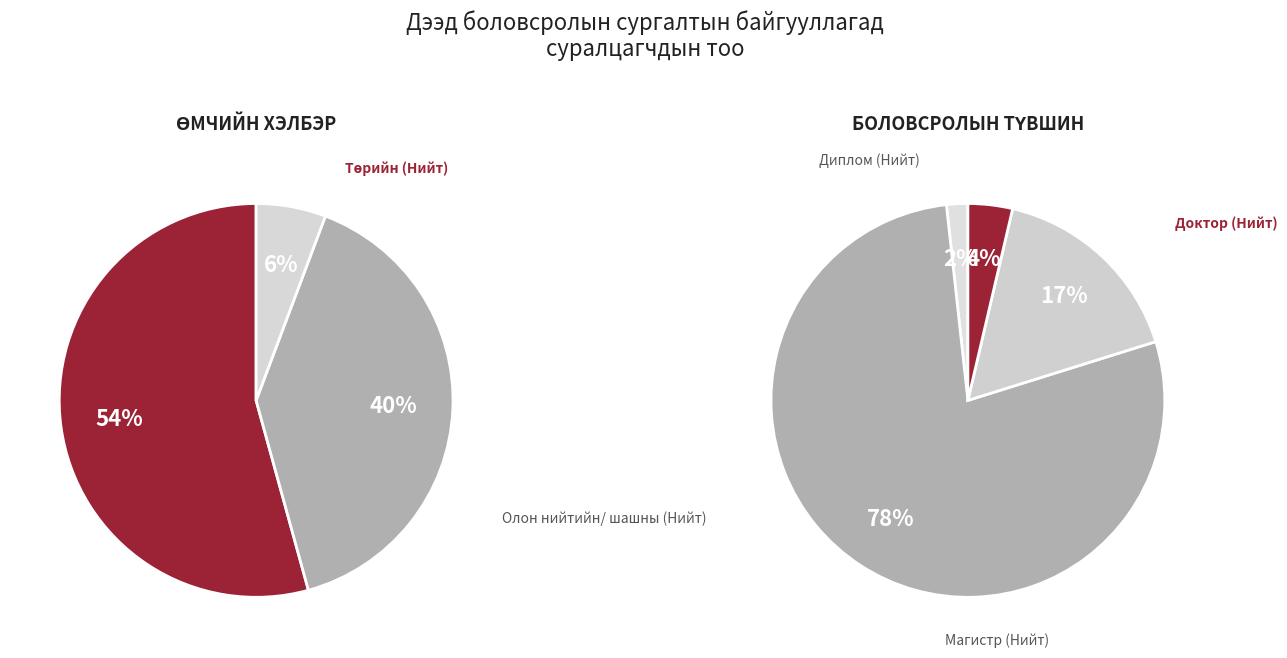

True or false: 0 accounts for 43% of the total.

False